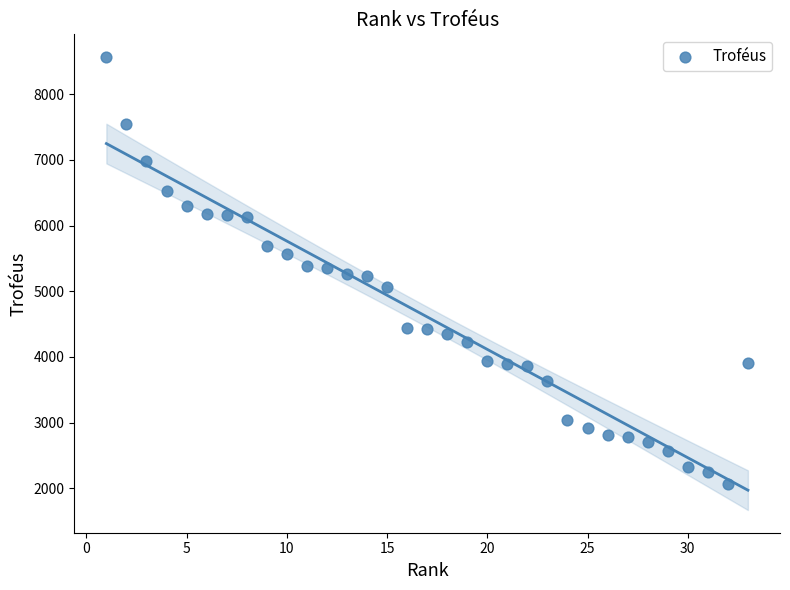

What is the range of X values (max minus min)?

32